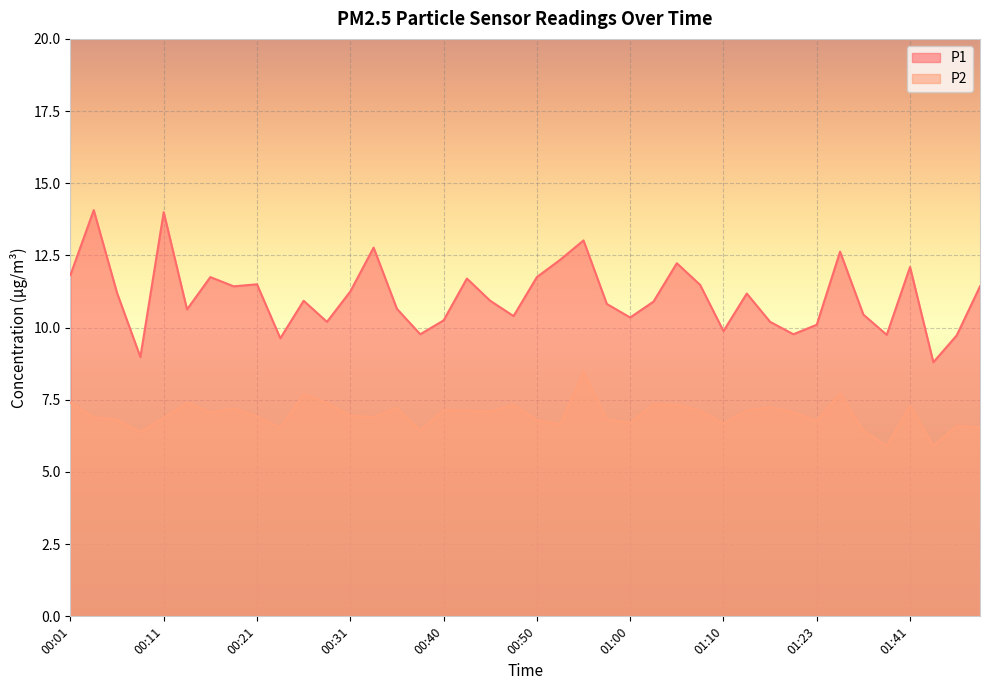

Which series changed the most between 01:05 and 01:07?

P1